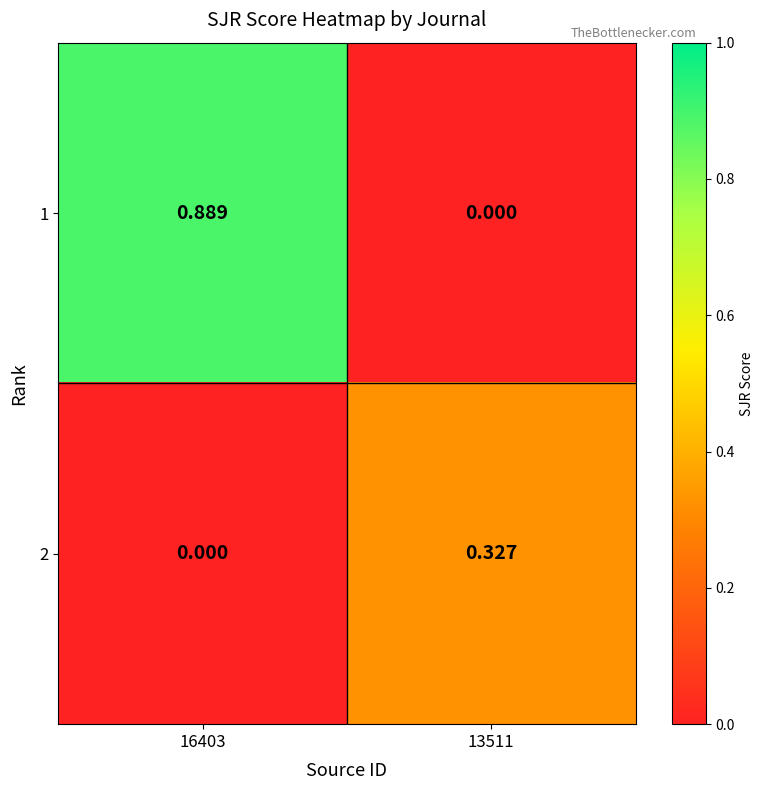

Count the number of categories in the chart.

2